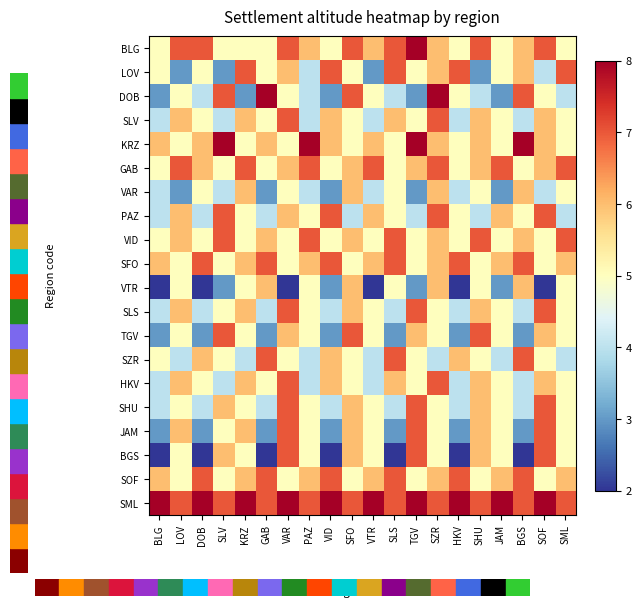

At SOF, list the series in order from smallest to largest.

VTR, LOV, VAR, DOB, VID, SFO, SZR, SOF, SLV, KRZ, GAB, TGV, HKV, BLG, PAZ, SLS, SHU, JAM, BGS, SML